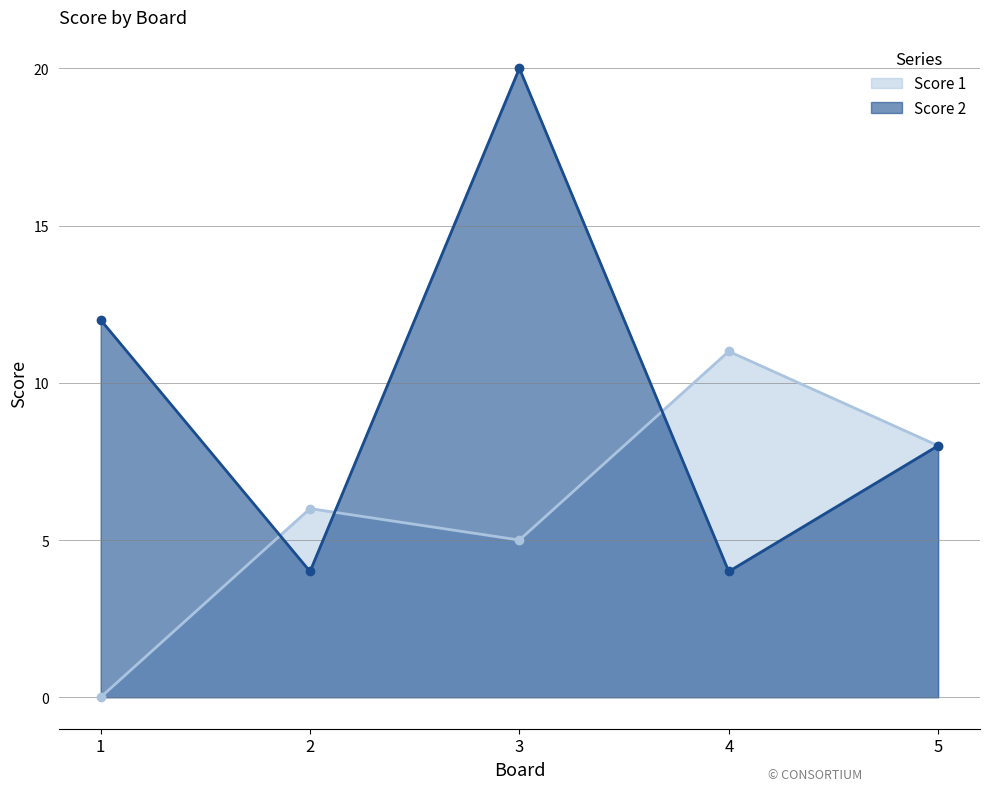

Which series has the largest total across all categories?

Score 2